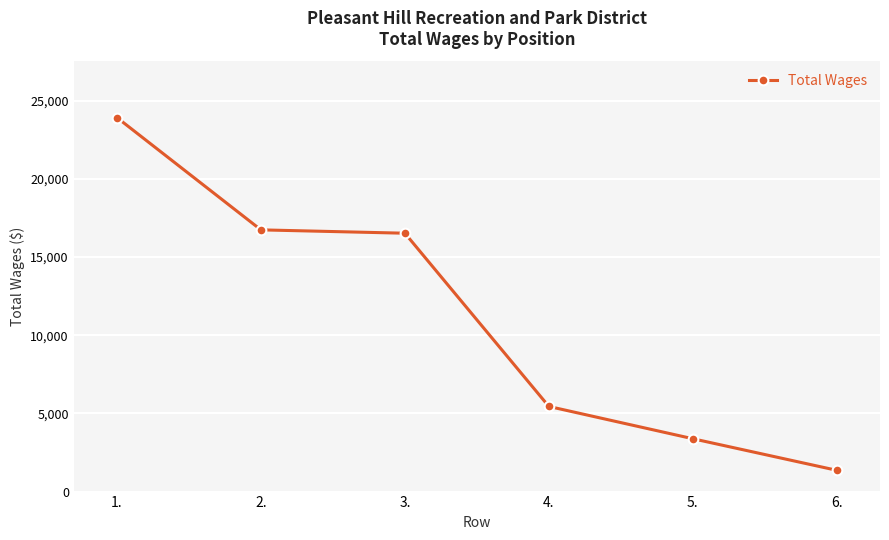

What is the label of the 6th point from the right?

1.